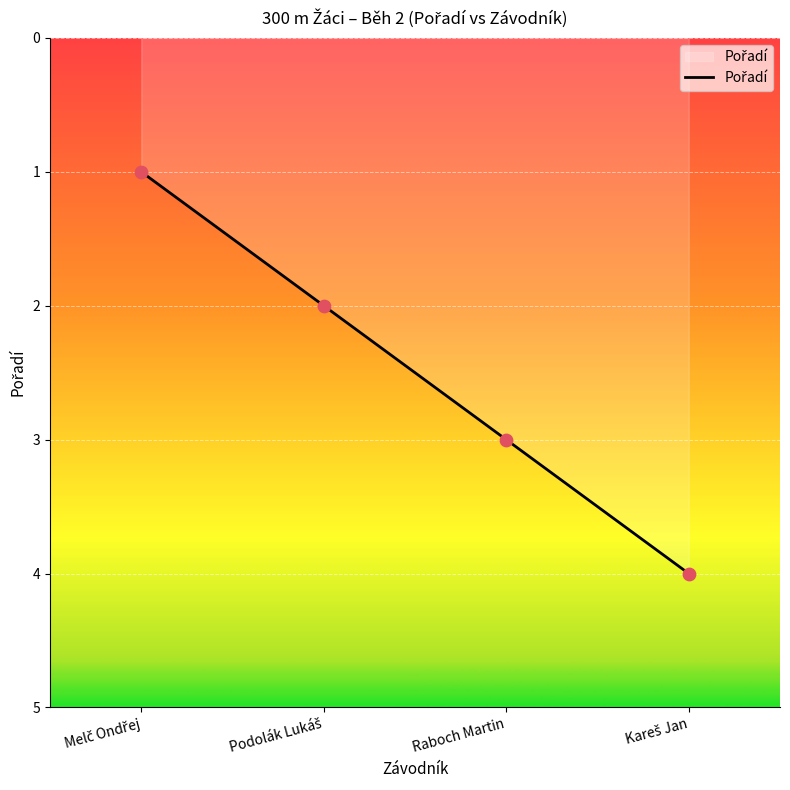

What is the change in value from Podolák Lukáš to Kareš Jan?

+2